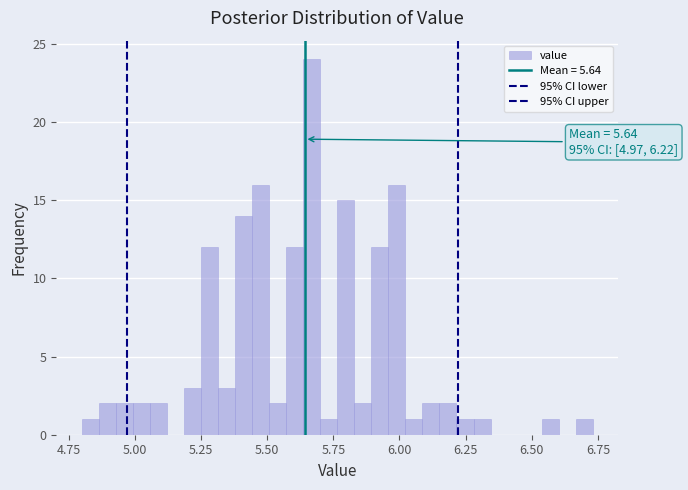

Read against the x-axis, roughly where is the centre of the tallest bar?

5.65